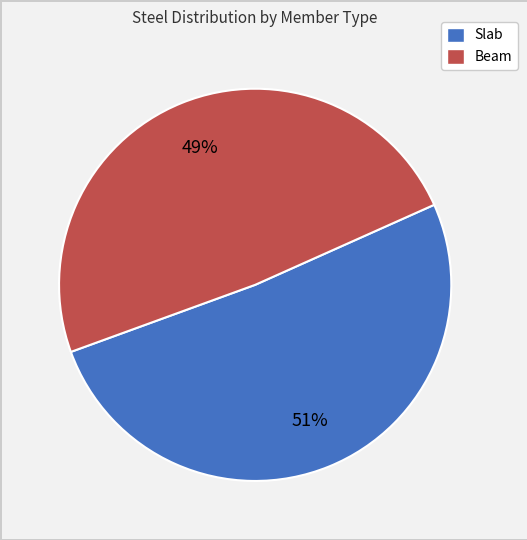

Do Beam and Slab together represent more than half of the pie?

Yes